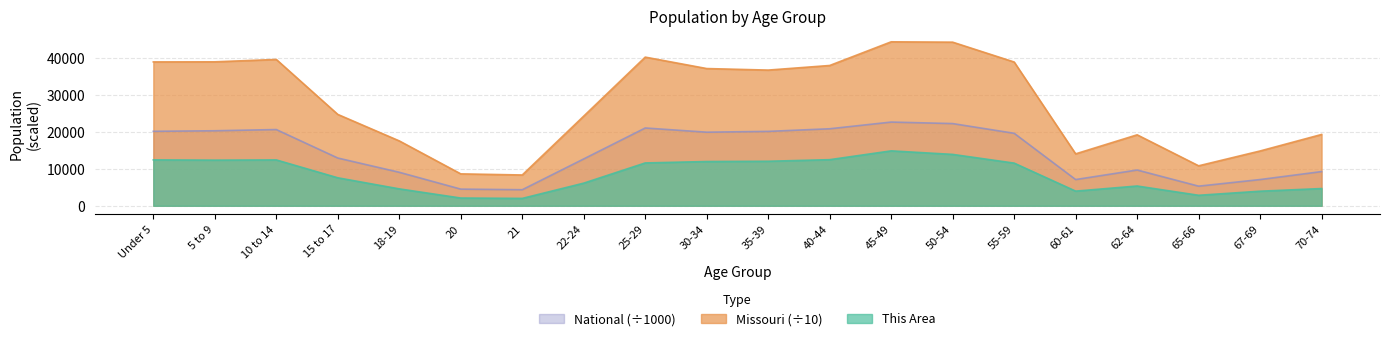

What is the sum of all National values?

290191.0